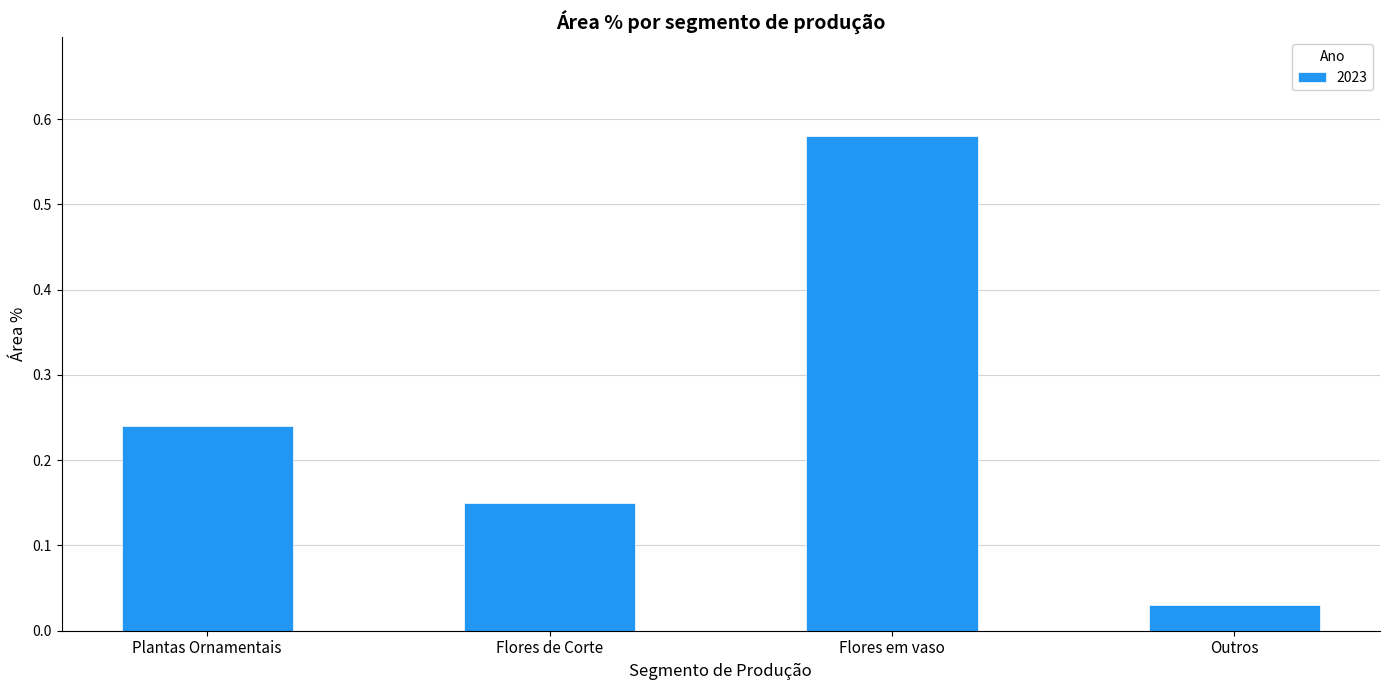

Rank the categories by value from highest to lowest.

Flores em vaso, Plantas Ornamentais, Flores de Corte, Outros